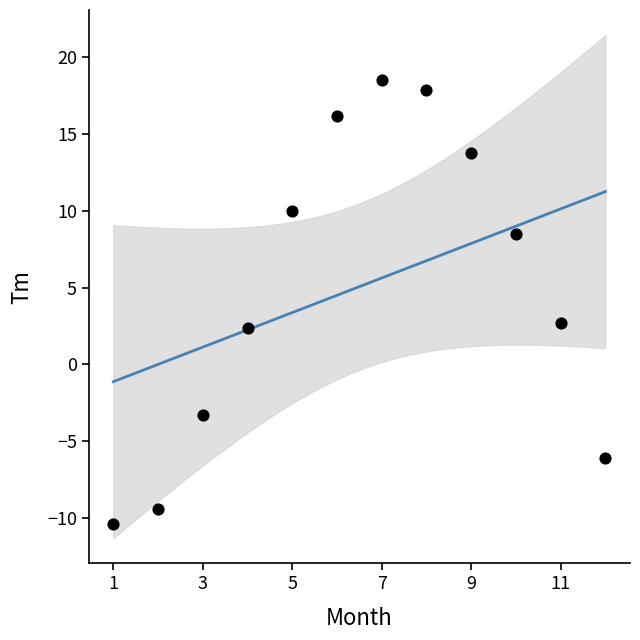

What is the range of X values (max minus min)?

11.0